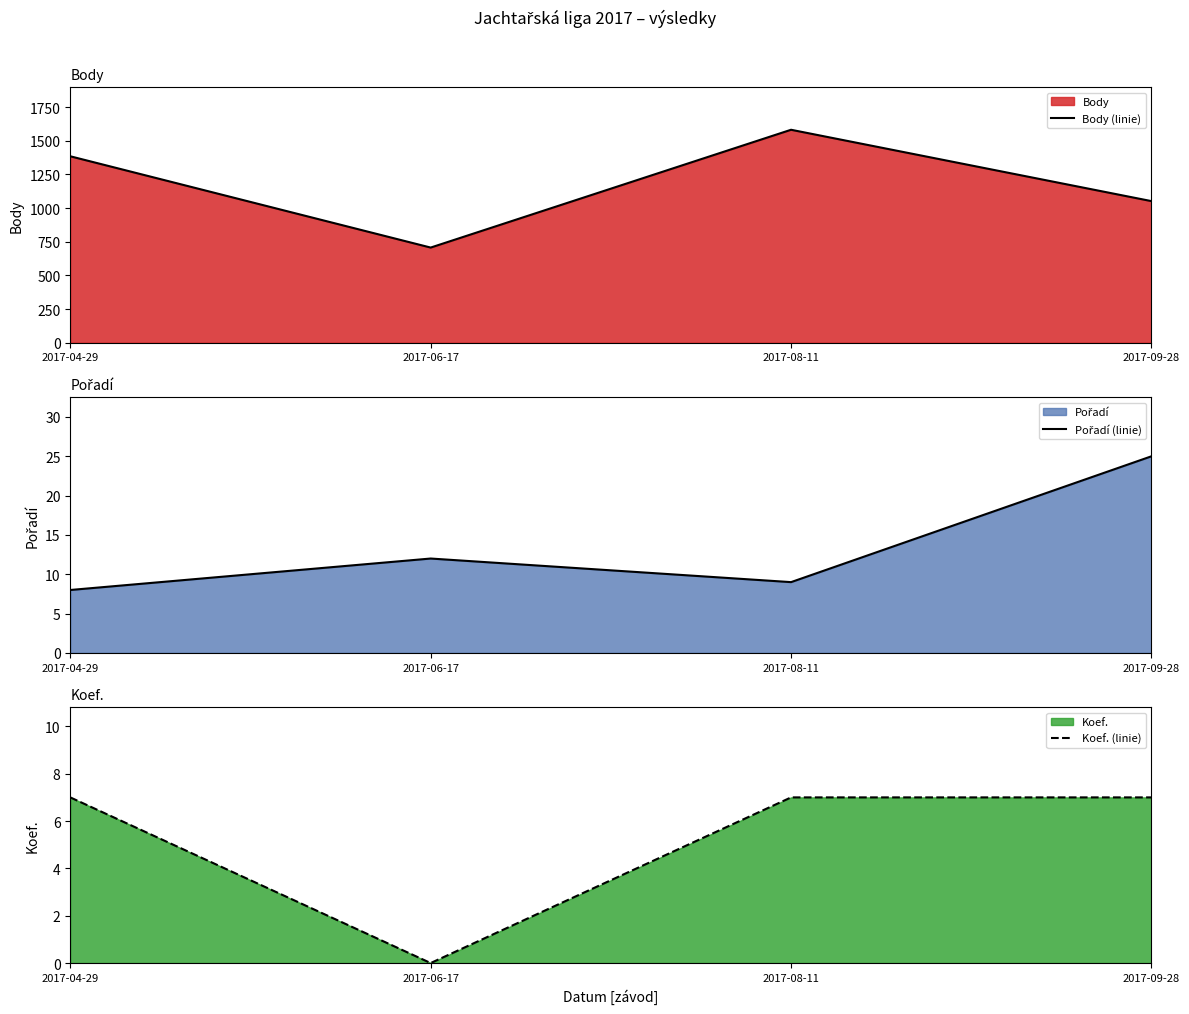

What is the difference between the maximum and minimum values in the Body (linie) series?

875